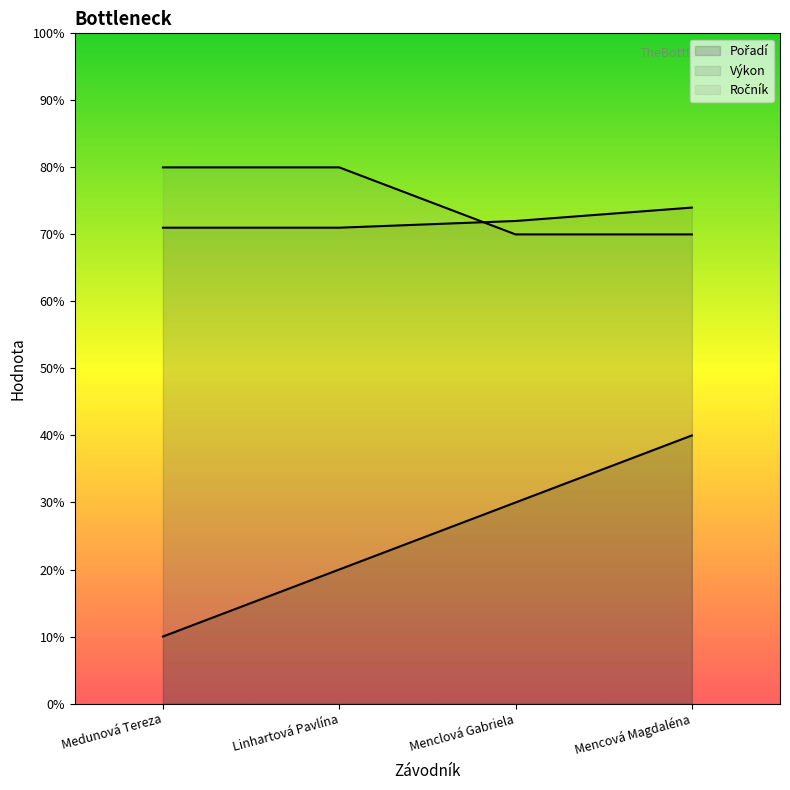

What is the difference between the maximum and minimum values in the Výkon series?

0.3